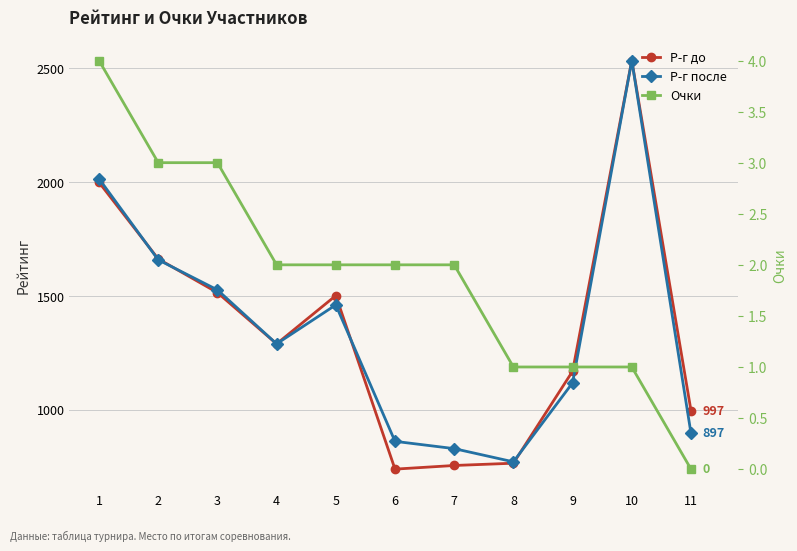

At which label does Р-г до reach its peak?

10